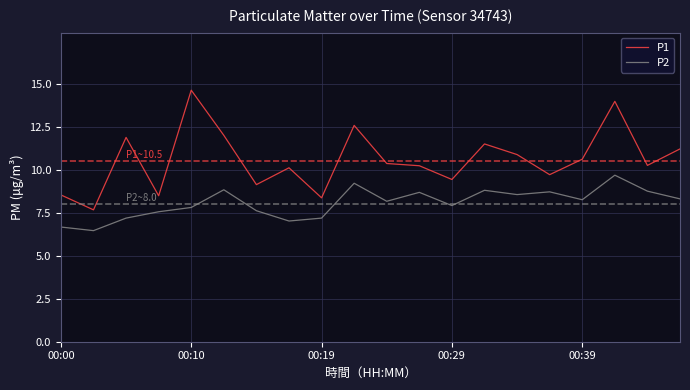

What is the average value of the P1 series?

10.6